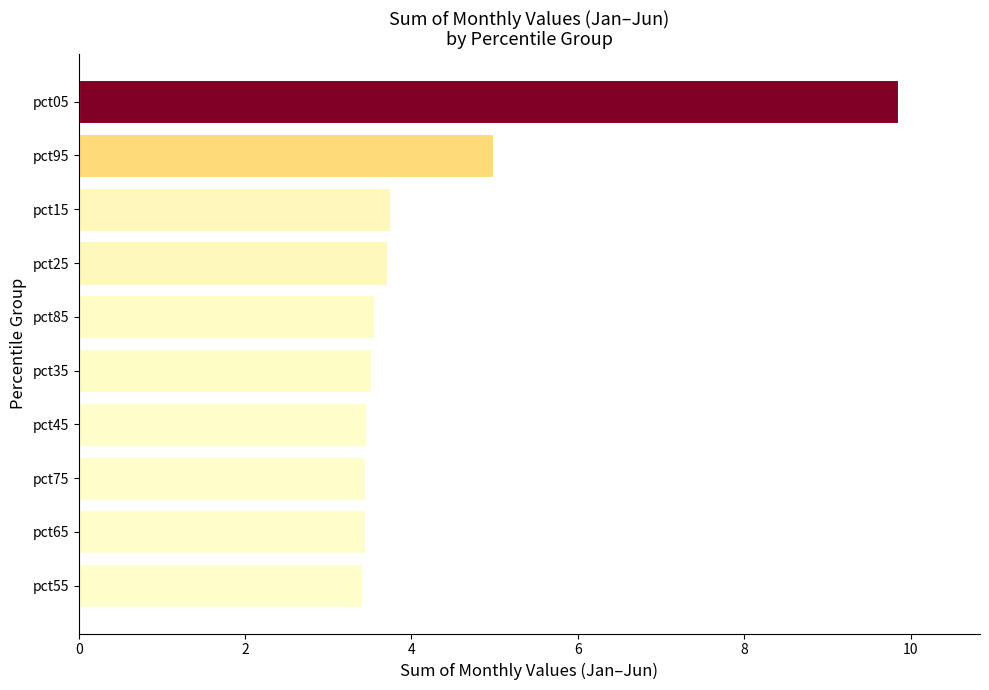

Is it true that the value at pct65 is 3.4?

True